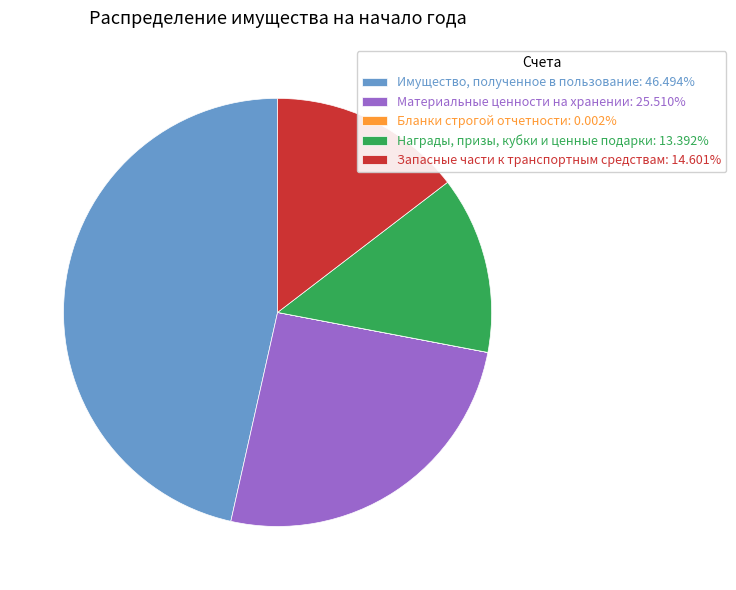

Do Имущество, полученное в пользование: 46.494% and Награды, призы, кубки и ценные подарки: 13.392% together represent more than half of the pie?

Yes